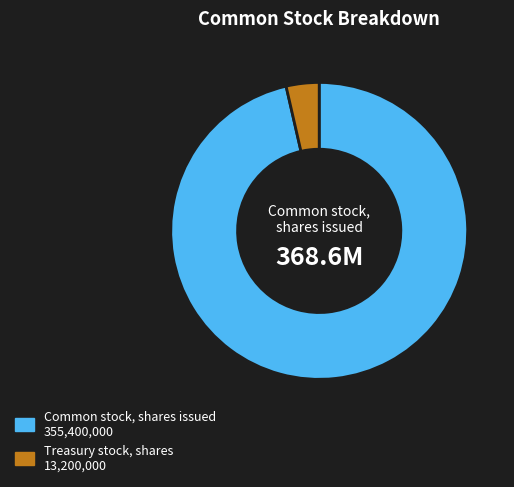

Does any single category account for the majority?

Yes